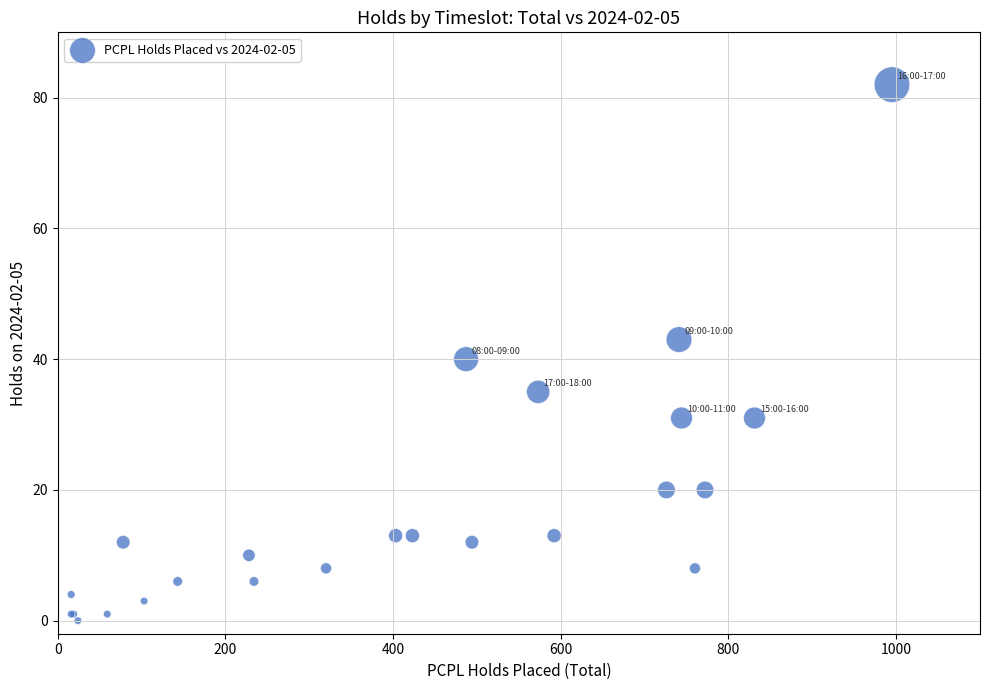

What Y value in the scatter plot is closest to 41?

40